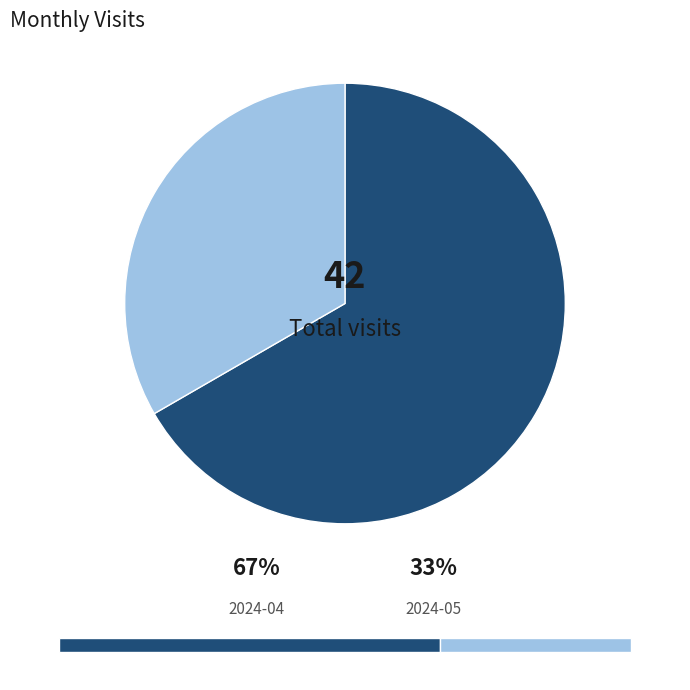

Between 2024-05 and 2024-04, which is larger?

2024-04